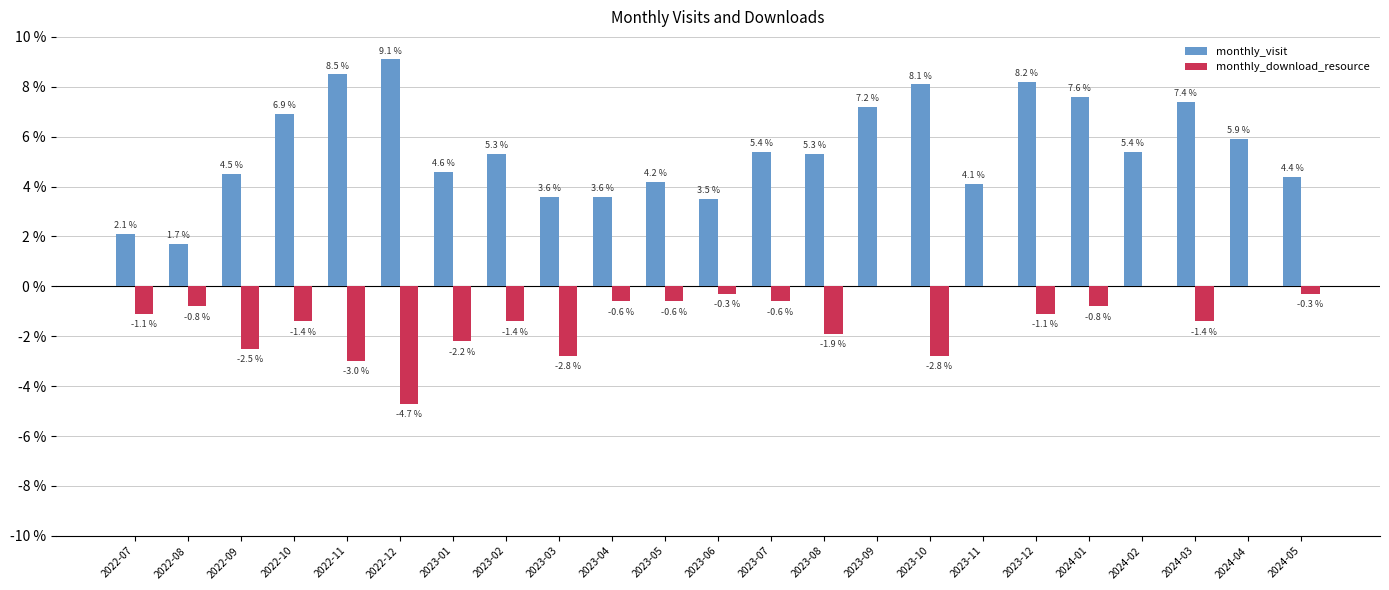

The monthly_download_resource series shows 0.0 at 2024-02. True or false?

True